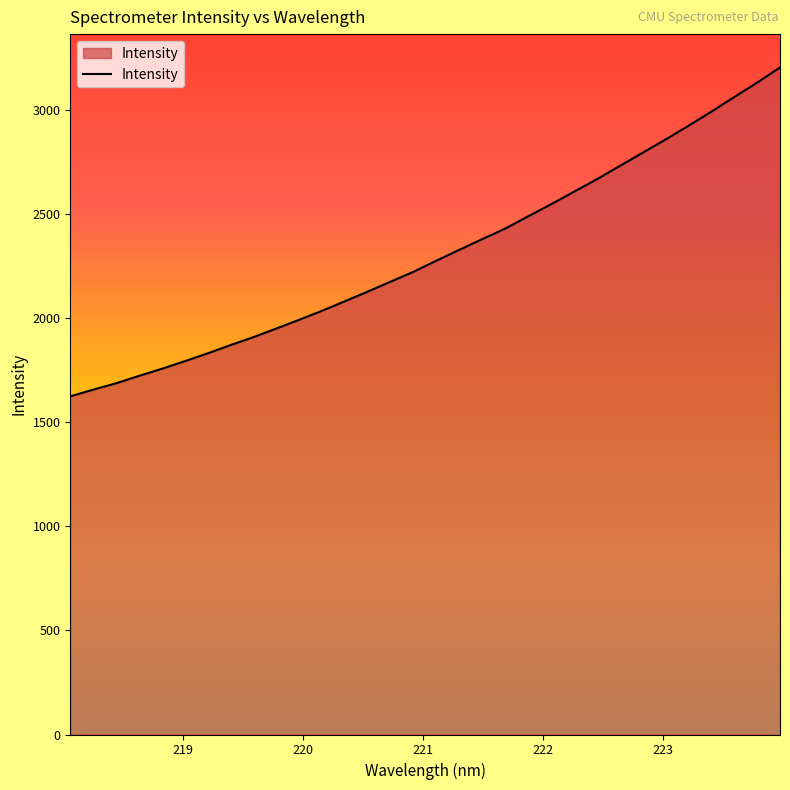

What is the maximum value shown in the chart?

3202.4